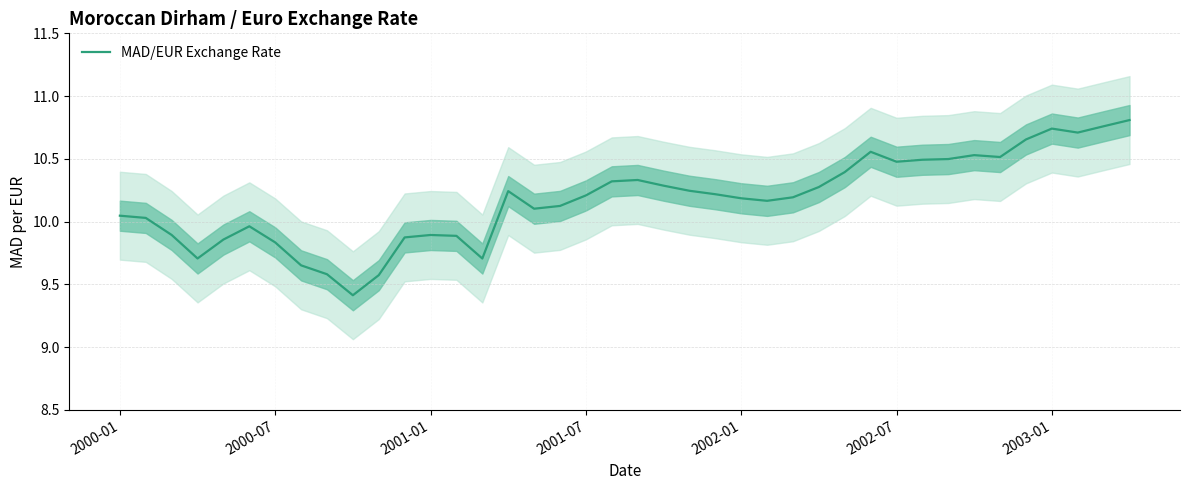

Does the chart have visible grid lines?

Yes